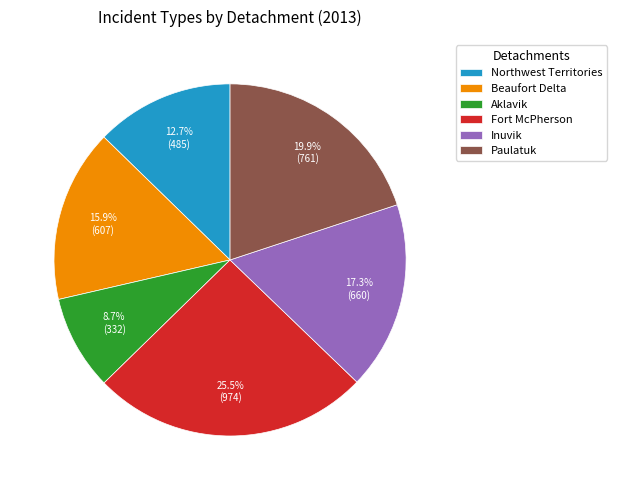

Which slice is the largest?

Fort McPherson